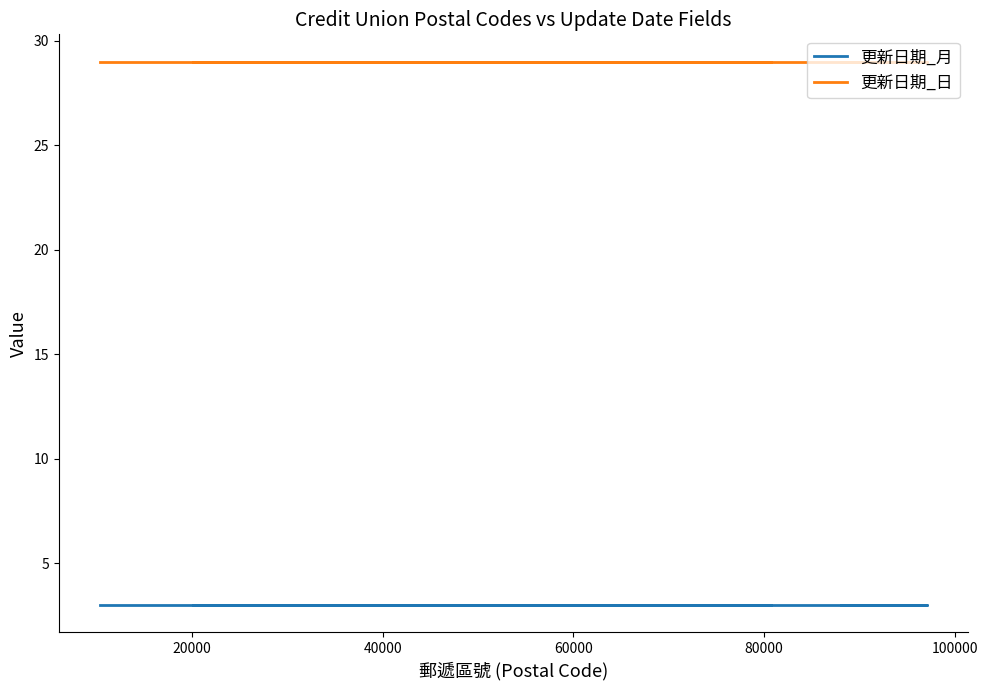

What is the total value across all series at 20000?

32